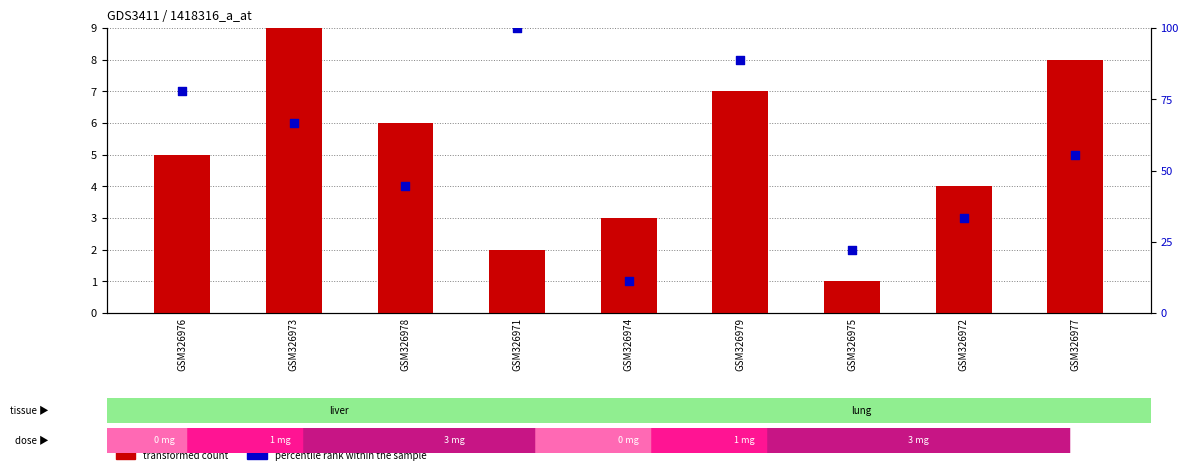

Which series has the largest total across all categories?

percentile rank within the sample